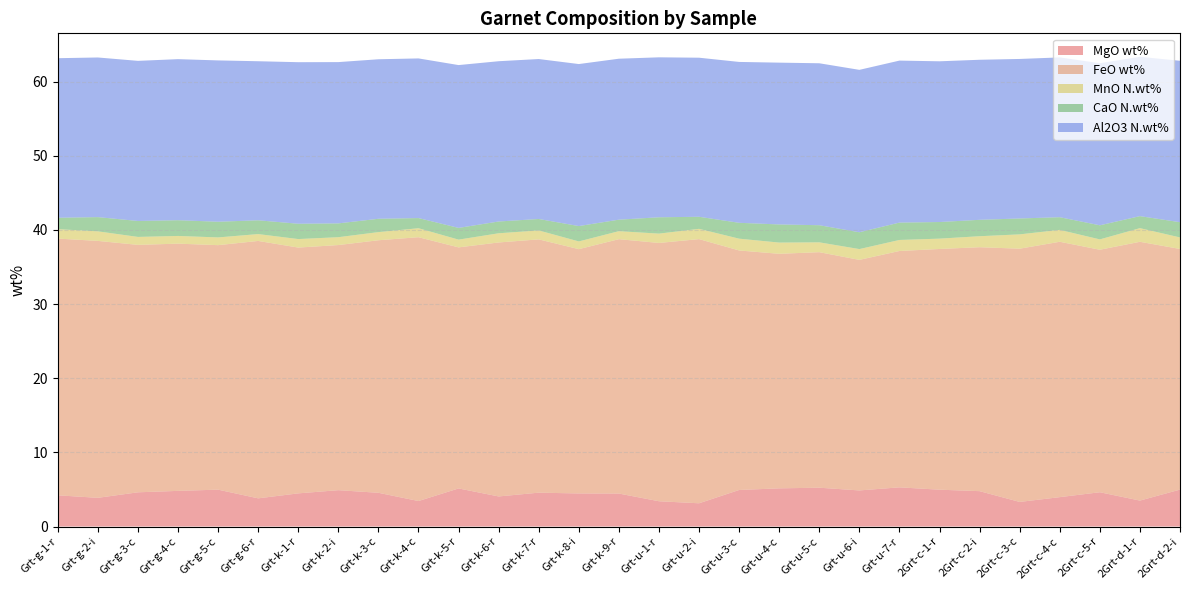

Reading right to left, what are all the values shown in this chart?

MgO wt%: 5.0	3.5	4.6	4.0	3.3	4.8	5.0	5.3	4.9	5.2	5.1	4.9	3.1	3.4	4.4	4.5	4.6	4.1	5.1	3.4	4.5	4.9	4.5	3.8	5.0	4.8	4.6	3.9	4.2
FeO wt%: 32.5	34.9	32.7	34.4	34.2	32.9	32.5	31.9	31.1	31.8	31.6	32.3	35.6	34.8	34.3	32.9	34.2	34.3	32.5	35.6	34.1	33.1	33.2	34.7	33.0	33.3	33.4	34.7	34.6
MnO N.wt%: 1.6	1.8	1.4	1.6	1.9	1.5	1.4	1.5	1.5	1.3	1.5	1.6	1.4	1.3	1.1	1.0	1.2	1.2	1.0	1.2	1.1	1.1	1.1	0.9	1.0	1.0	1.1	1.3	1.3
CaO N.wt%: 2.1	1.6	1.9	1.7	2.1	2.2	2.2	2.3	2.3	2.3	2.4	2.1	1.6	2.2	1.6	2.1	1.5	1.6	1.6	1.4	1.8	1.9	2.1	1.9	2.1	2.1	2.2	1.9	1.5
Al2O3 N.wt%: 21.8	21.5	21.9	21.5	21.5	21.6	21.7	21.8	21.9	21.8	21.8	21.7	21.5	21.6	21.7	21.9	21.6	21.6	22.0	21.5	21.5	21.8	21.8	21.5	21.8	21.7	21.6	21.5	21.5